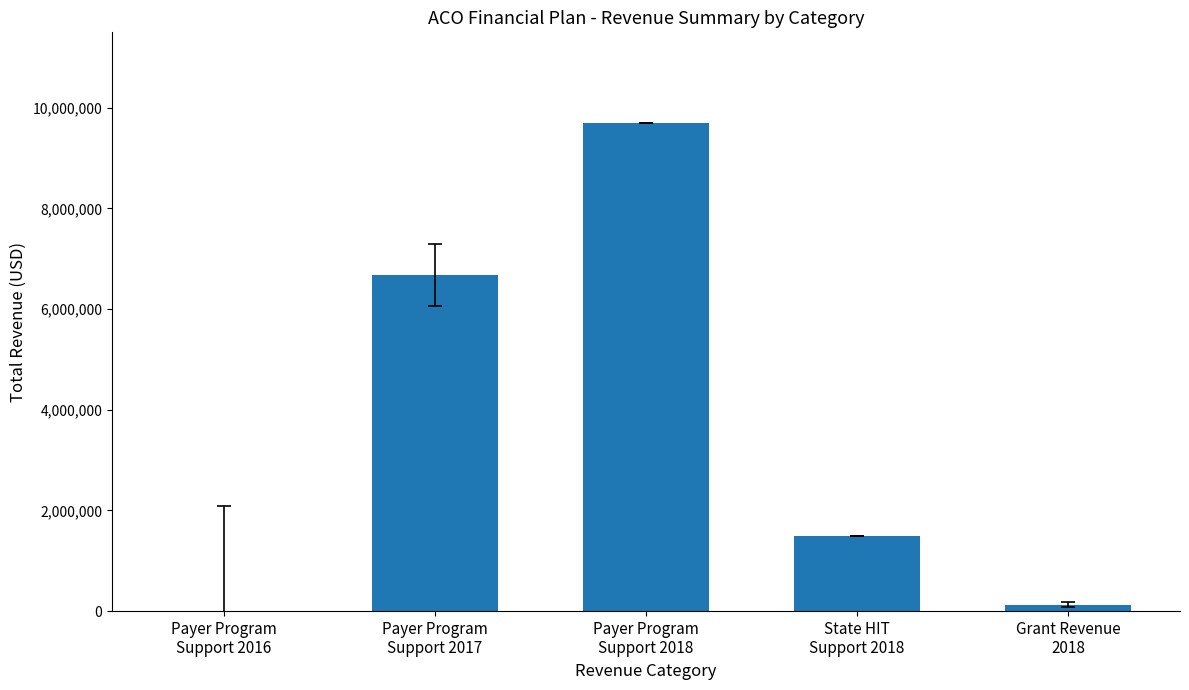

At which label is the value closest to 4845146?

Payer Program
Support 2017